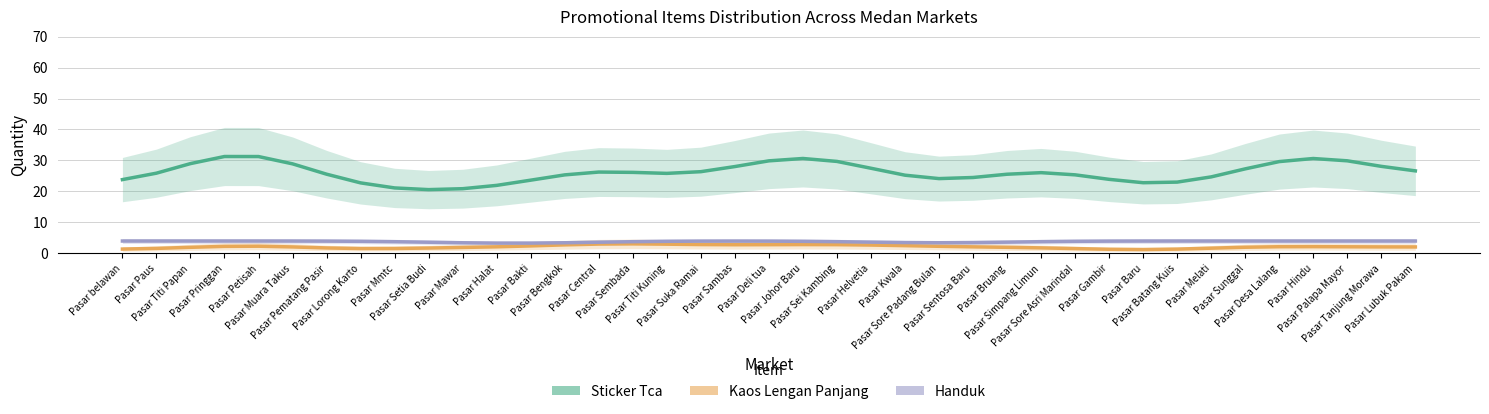

In Sticker Tca, how many points are higher than both neighbors (excluding endpoints)?

5